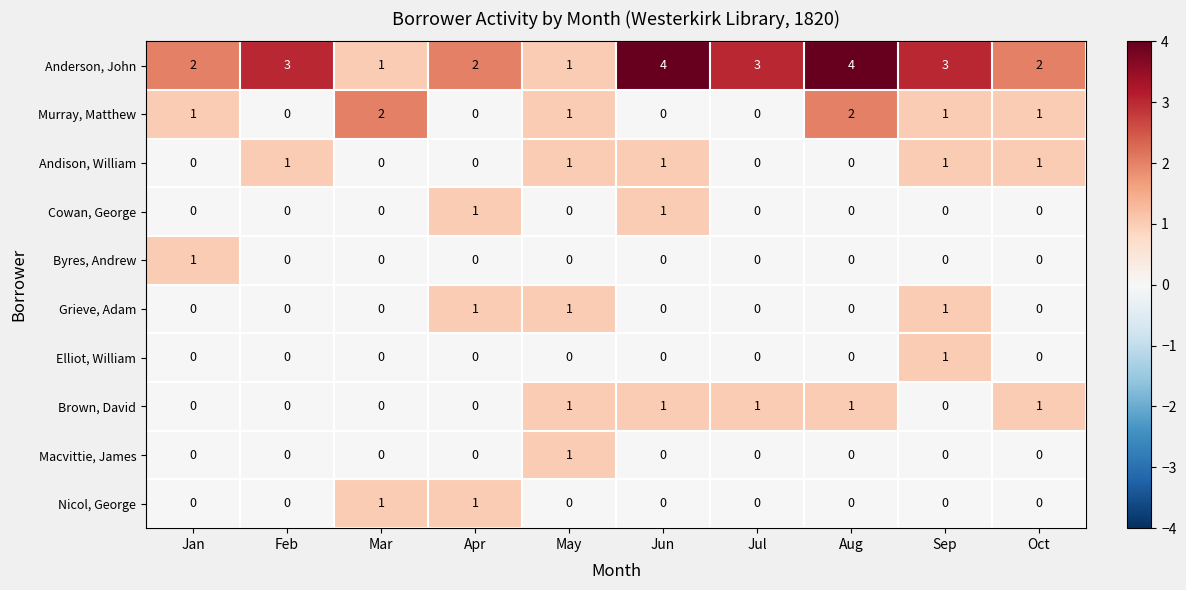

Which series has the widest spread of values?

Anderson, John